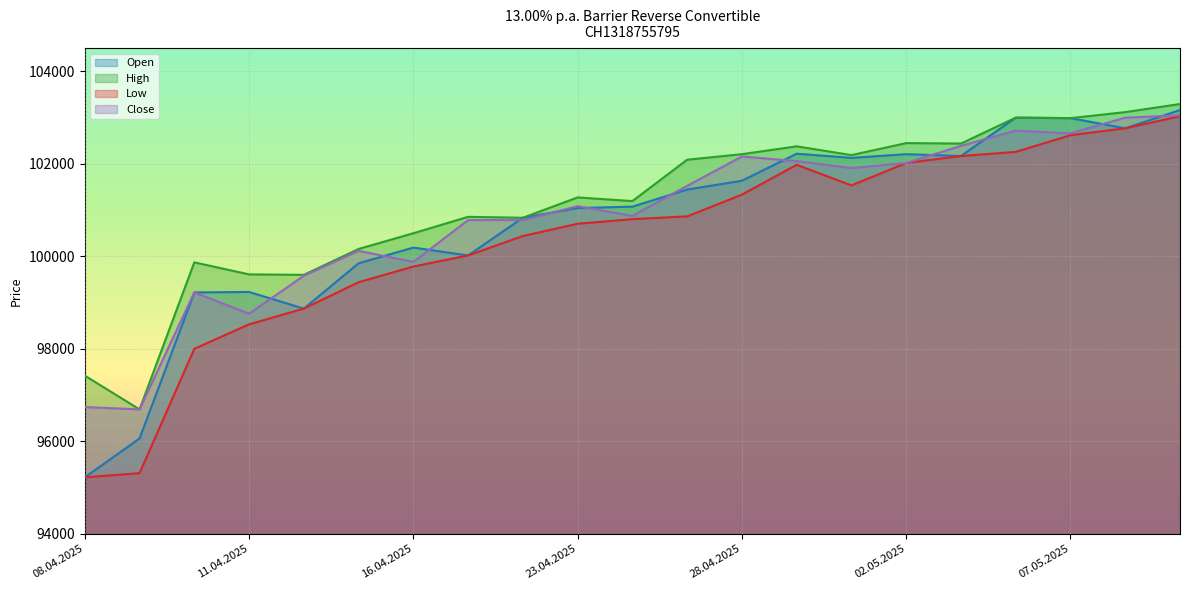

At which label is High closest to 99992?

10.04.2025